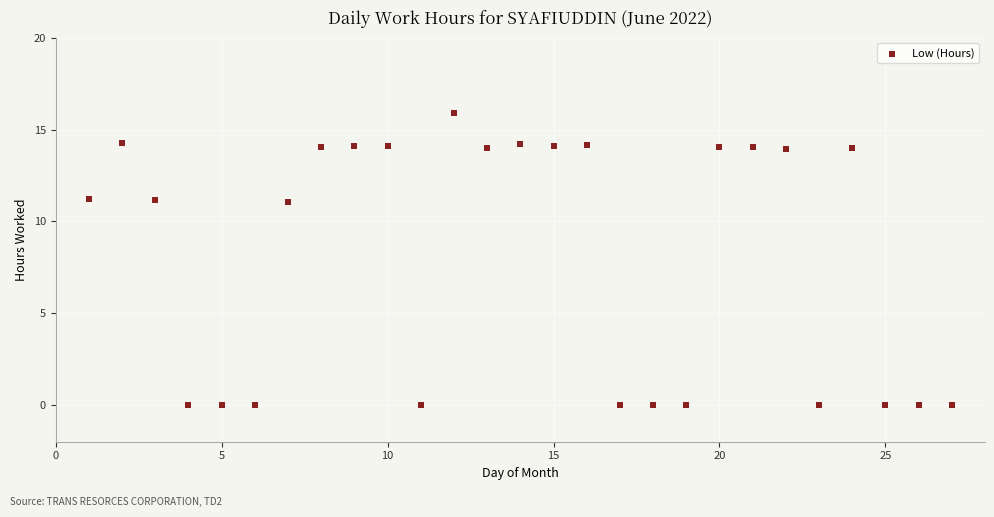

What is the range of Y values (max minus min)?

15.9